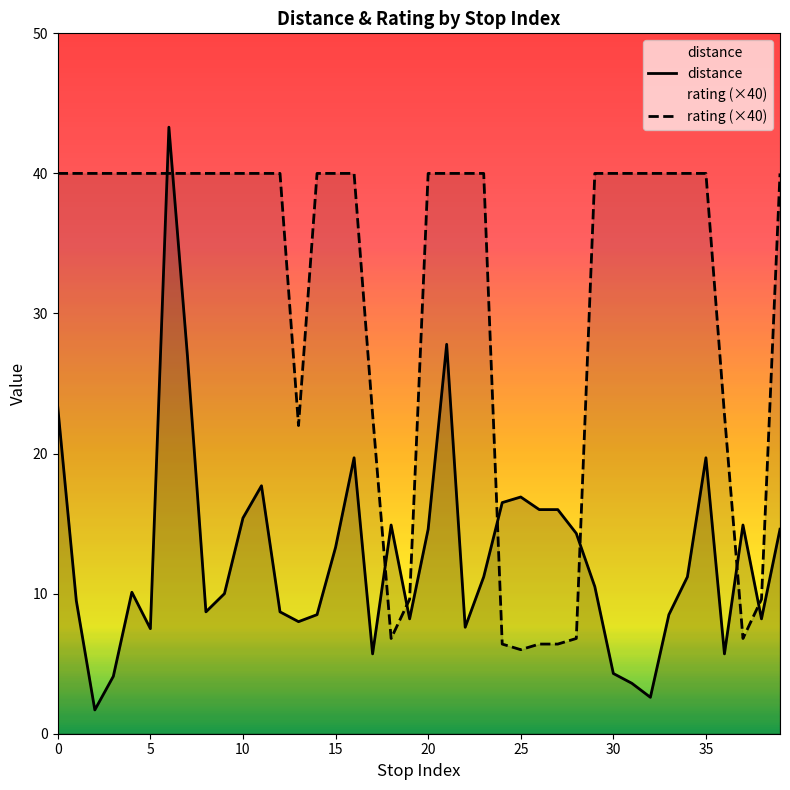

True or false: distance and rating (×40) intersect in this chart.

True